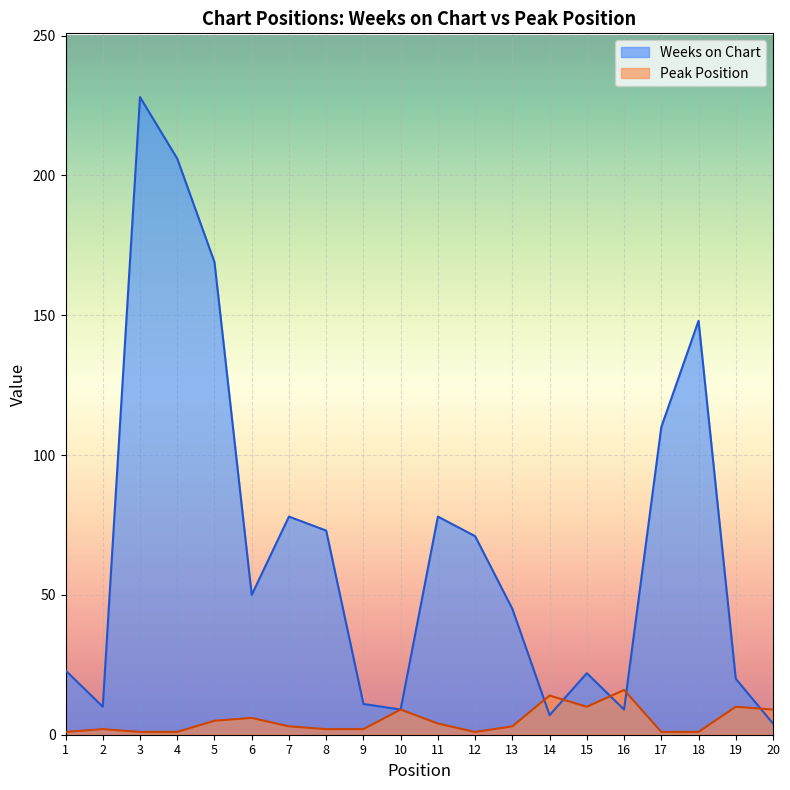

Reading left to right, list all the values displayed in this chart.

Weeks on Chart: 23	10	228	206	169	50	78	73	11	9	78	71	45	7	22	9	110	148	20	4
Peak Position: 1	2	1	1	5	6	3	2	2	9	4	1	3	14	10	16	1	1	10	9